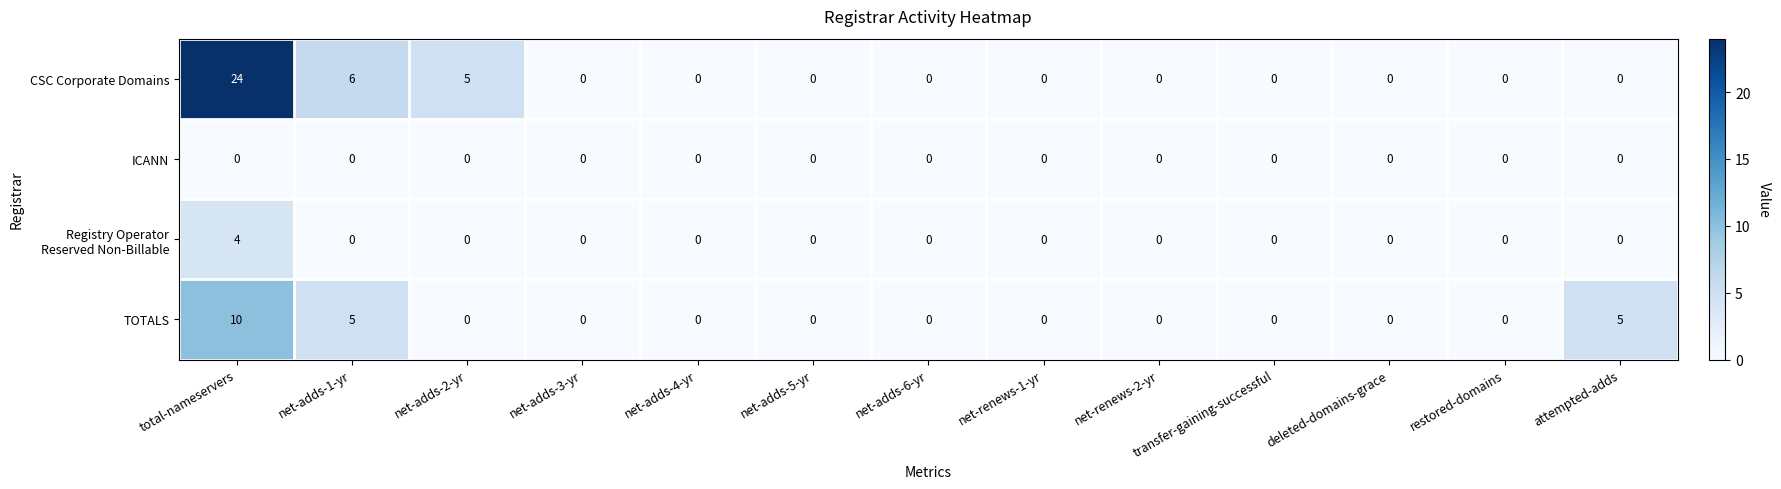

Count the number of categories in the chart.

13